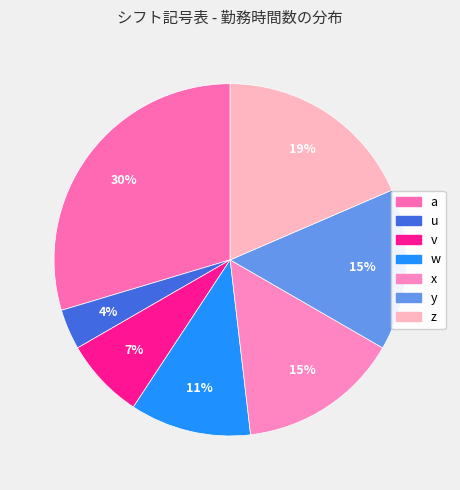

What is the smallest slice in the pie chart?

u